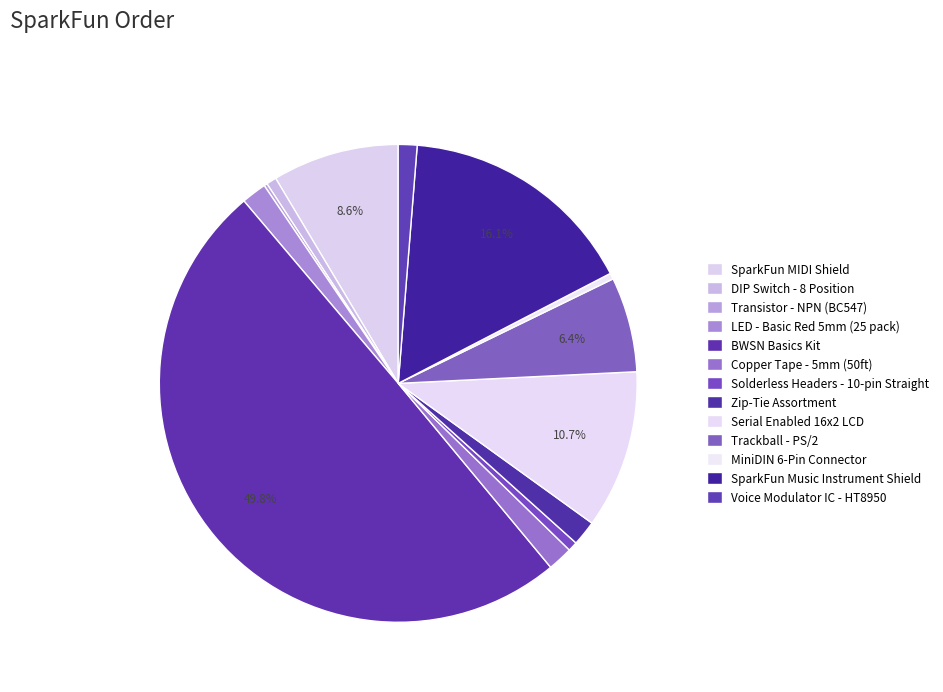

True or false: Transistor - NPN (BC547) accounts for 0% of the total.

True